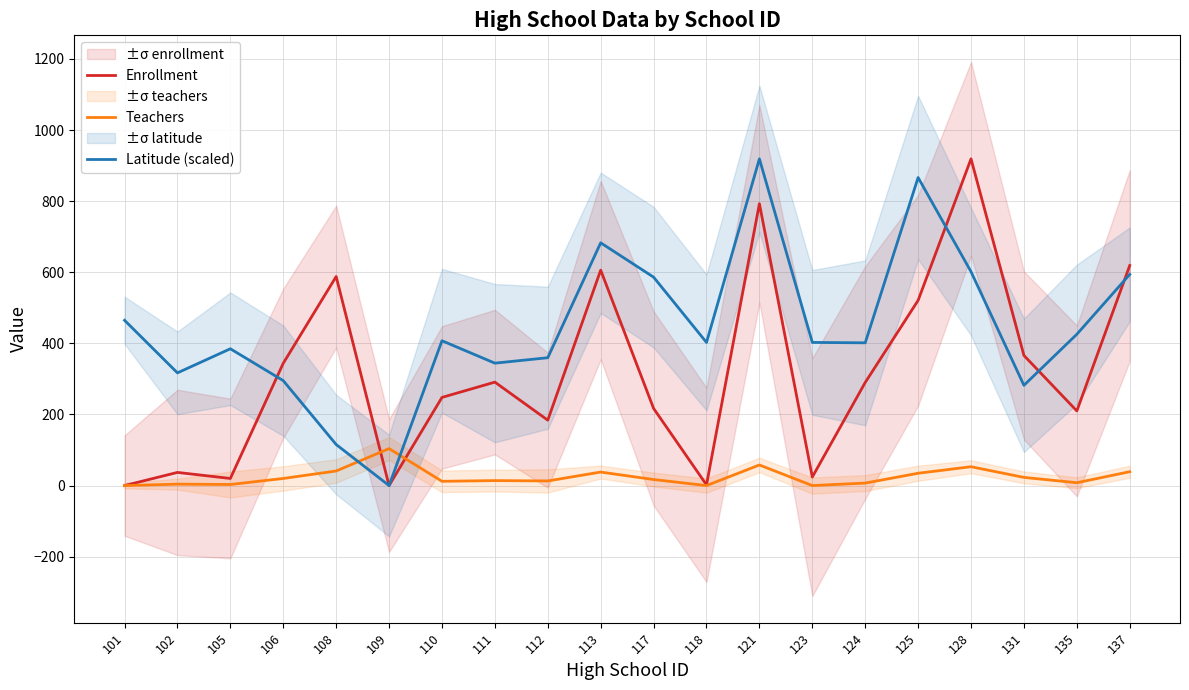

Read the Teachers value at 128.

53.0